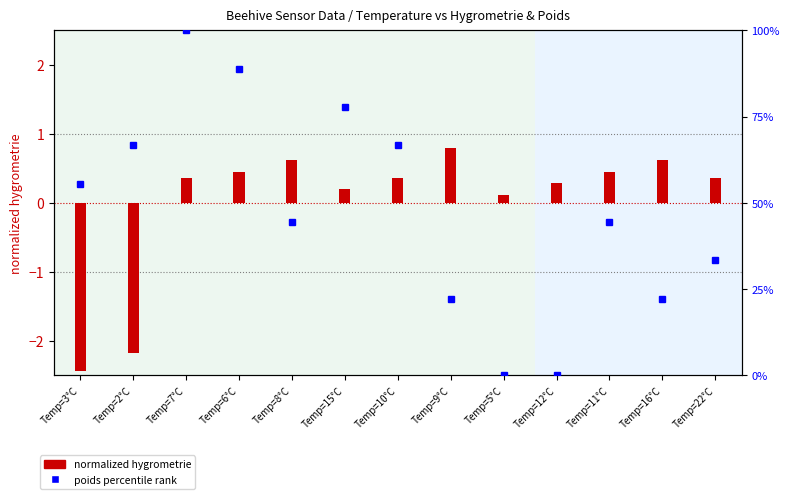

What is the difference between the second highest and second lowest values in the poids percentile series?

88.9